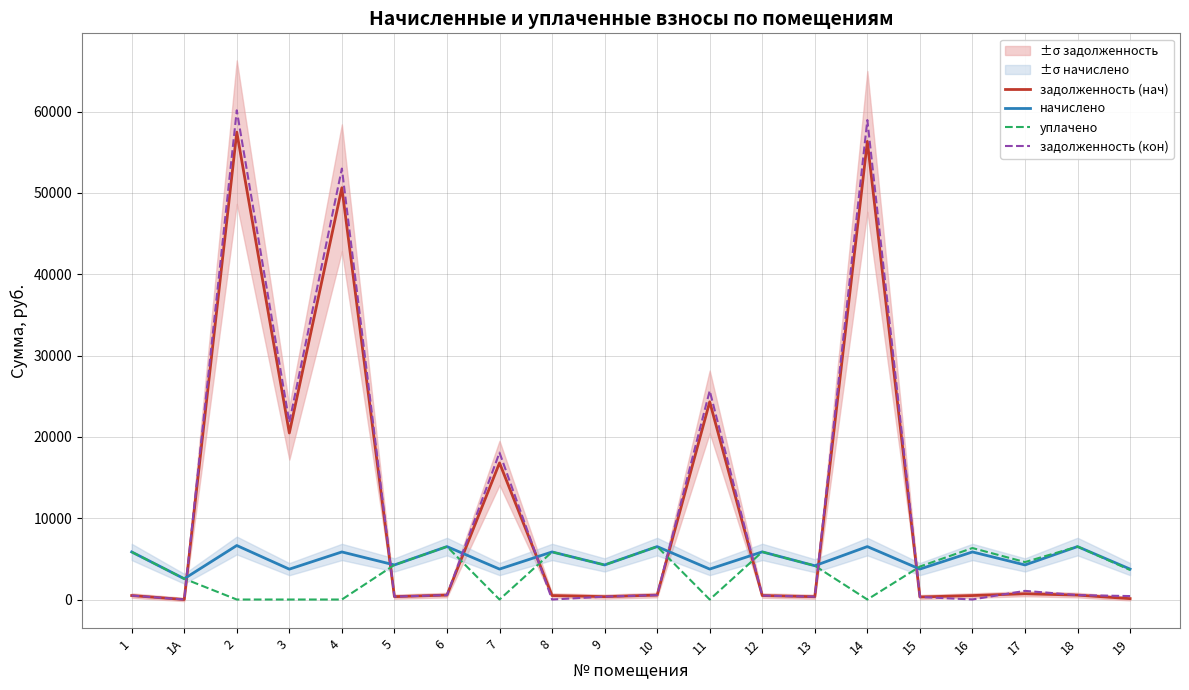

Is this an area chart (filled region under the line)?

No